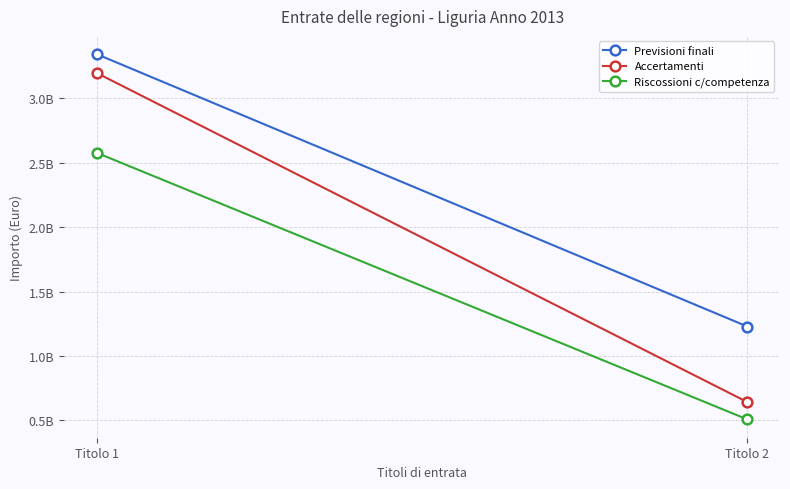

Rank the series by their average value, from lowest to highest.

Riscossioni c/competenza, Accertamenti, Previsioni finali